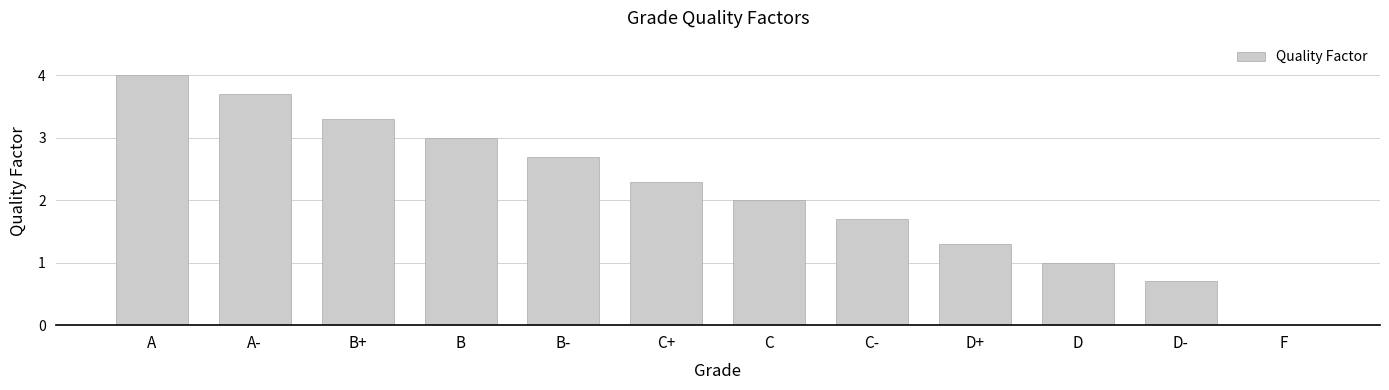

What is the greatest value displayed?

4.0